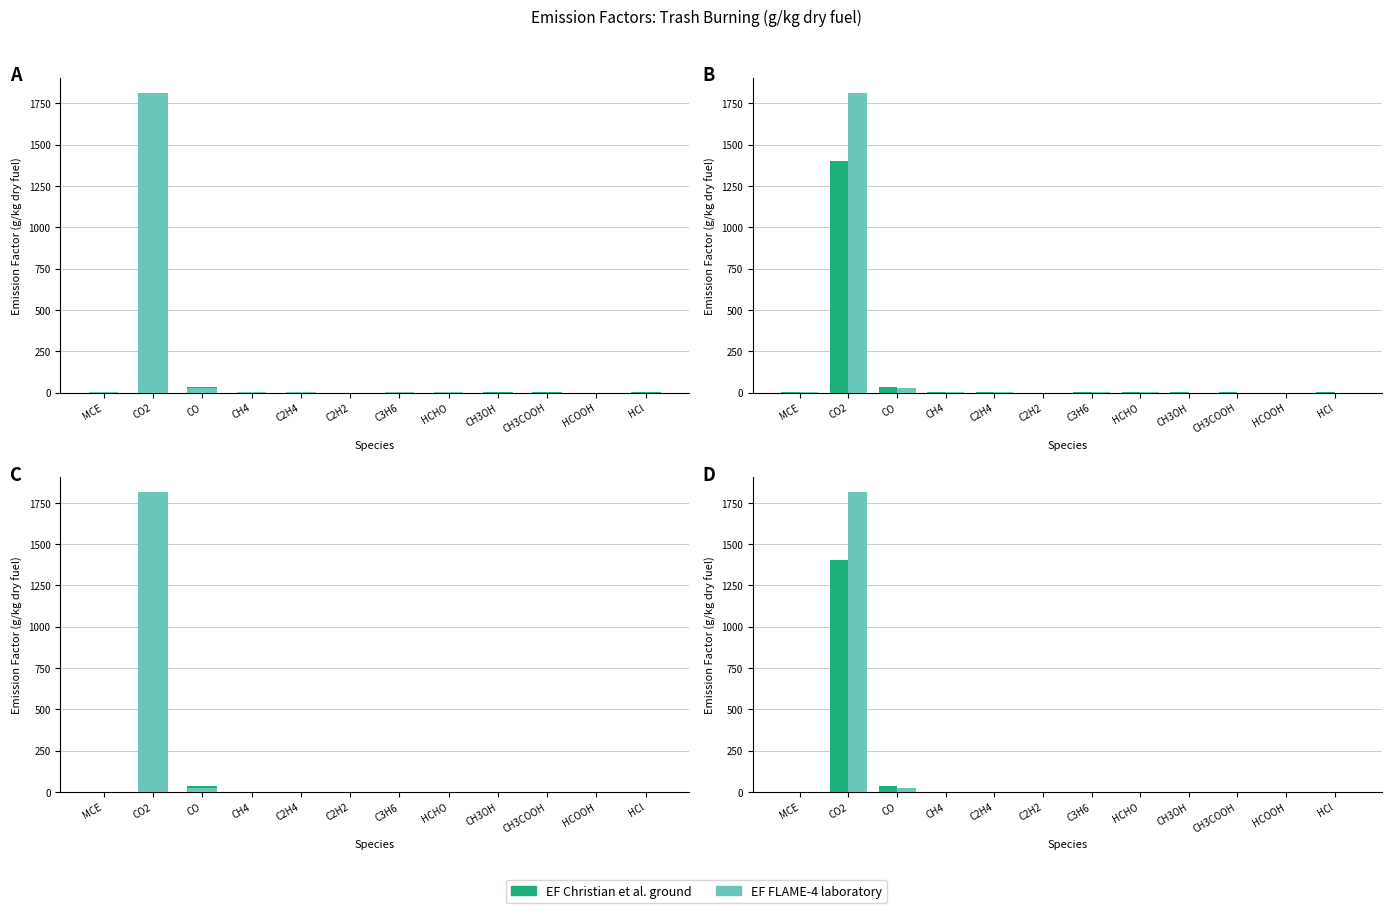

Which has a higher value, HCOOH or C2H2?

C2H2